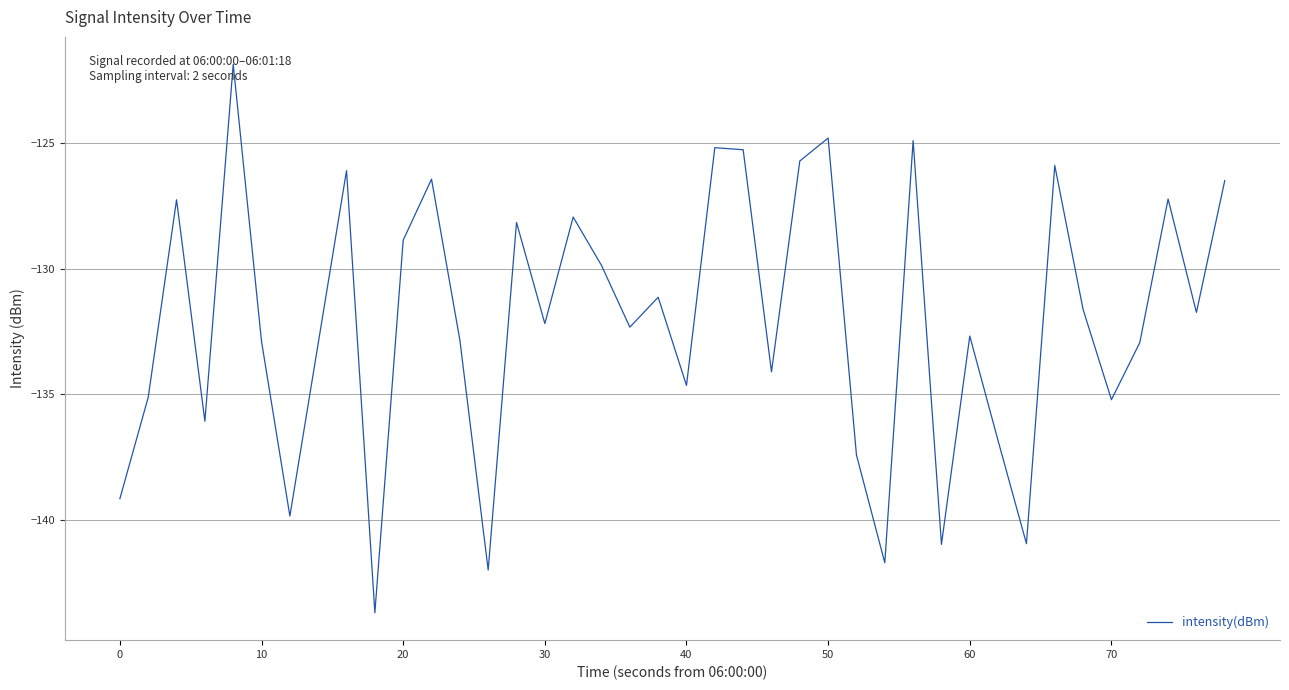

Is this an area chart (filled region under the line)?

No